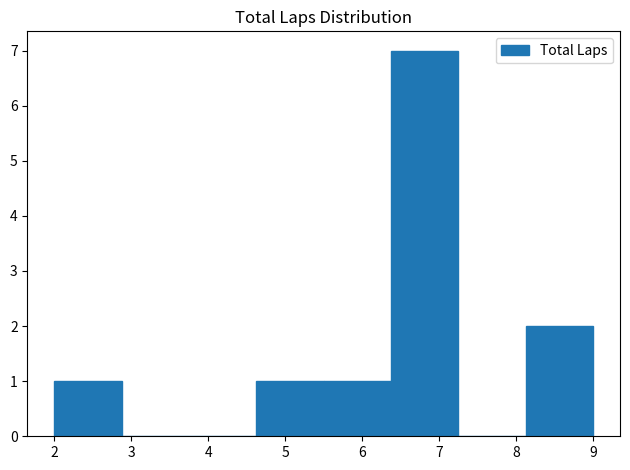

Reading left to right, transcribe this chart: for each bar, give the range it covers on the x-axis and its height. Neither the bar edges nor the heights are printed on the chart, so give them approximately, as read against the axes.

2.0 to 2.9: 1
2.9 to 3.8: 0
3.8 to 4.6: 0
4.6 to 5.5: 1
5.5 to 6.4: 1
6.4 to 7.3: 7
7.3 to 8.1: 0
8.1 to 9.0: 2